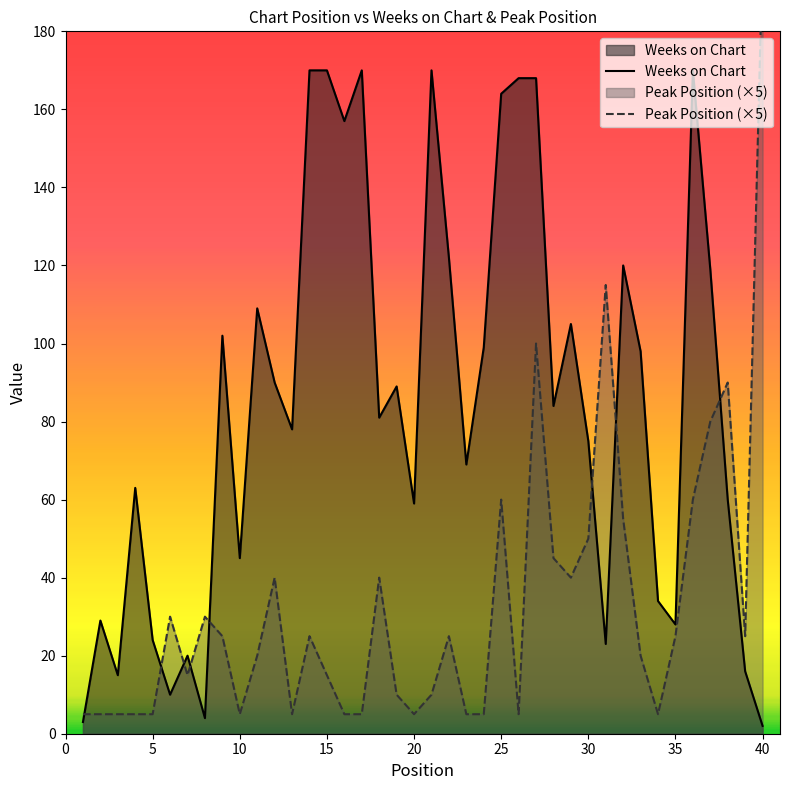

What is the difference between the second highest and second lowest values in the Weeks on Chart series?

167